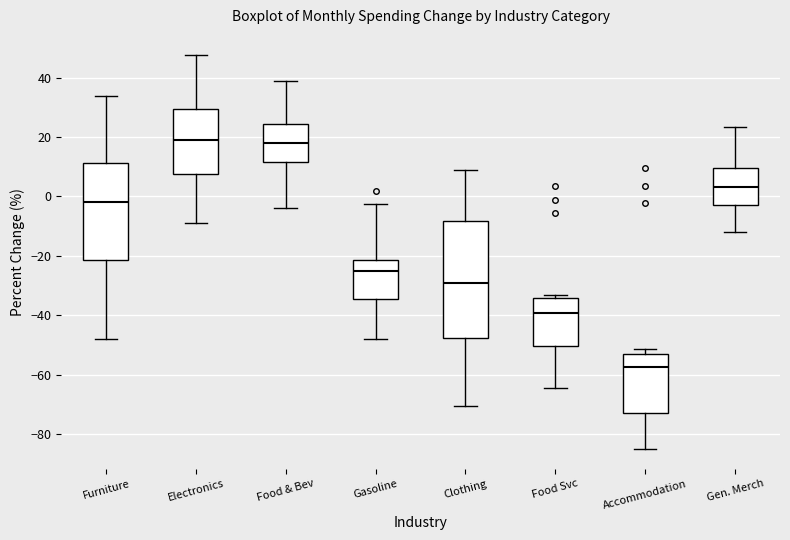

Reading left to right, read every box against the y-axis: the position of its median line, the range the box covers, and the ends of its whiskers. The values are not printed on the chart, so give them approximately, as read against the axis.

Furniture: median -2, box -22 to 12, whiskers -48 to 34
Electronics: median 20, box 8 to 30, whiskers -8 to 48
Food & Bev: median 18, box 12 to 24, whiskers -4 to 38
Gasoline: median -24, box -34 to -22, whiskers -48 to -2
Clothing: median -30, box -48 to -8, whiskers -70 to 8
Food Svc: median -40, box -50 to -34, whiskers -64 to -34 (just above the box's upper edge)
Accommodation: median -58, box -72 to -52, whiskers -86 to -52 (just above the box's upper edge)
Gen. Merch: median 4, box -2 to 10, whiskers -12 to 24